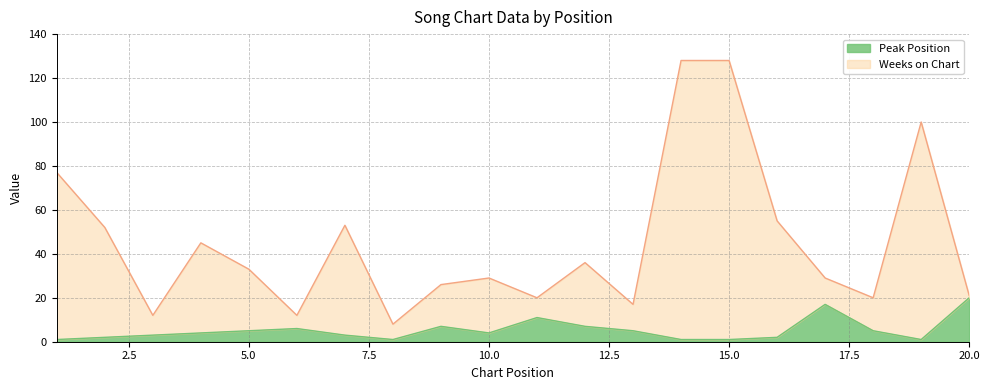

True or false: Weeks on Chart has more than 0 points higher than both neighbors.

True